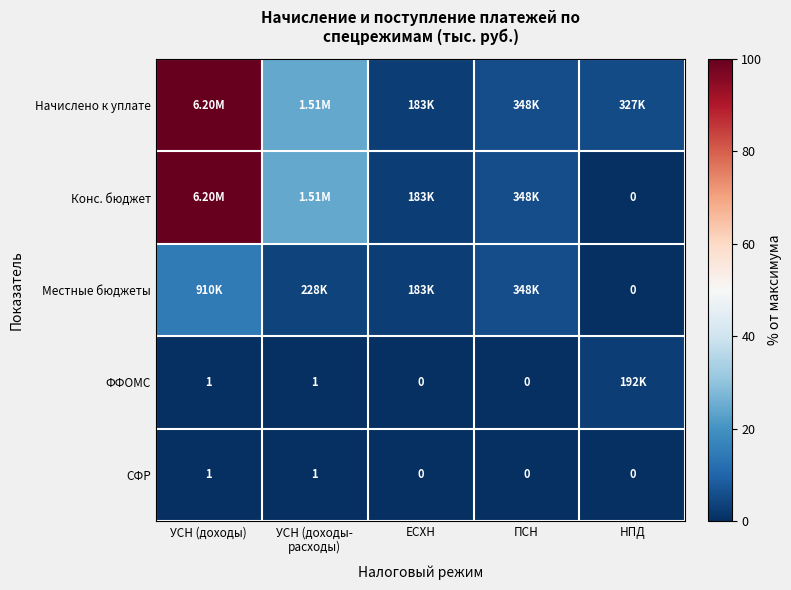

How many positive values does the СФР series have?

2